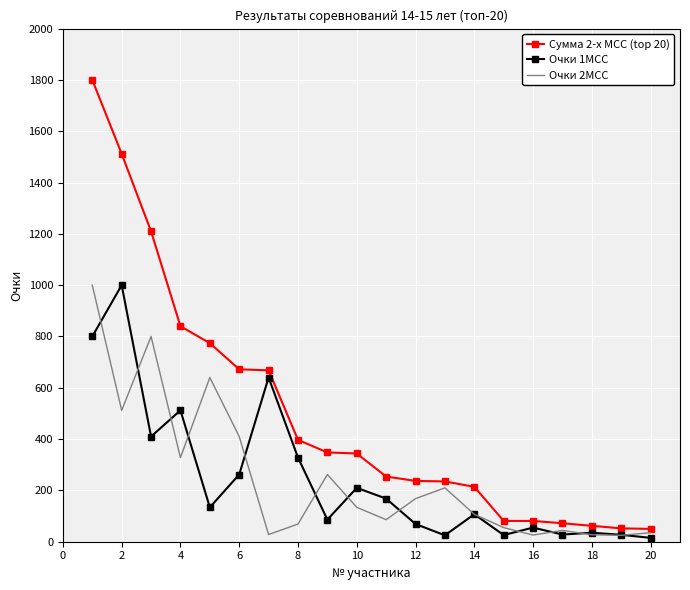

What is the maximum value shown in the chart?

1800